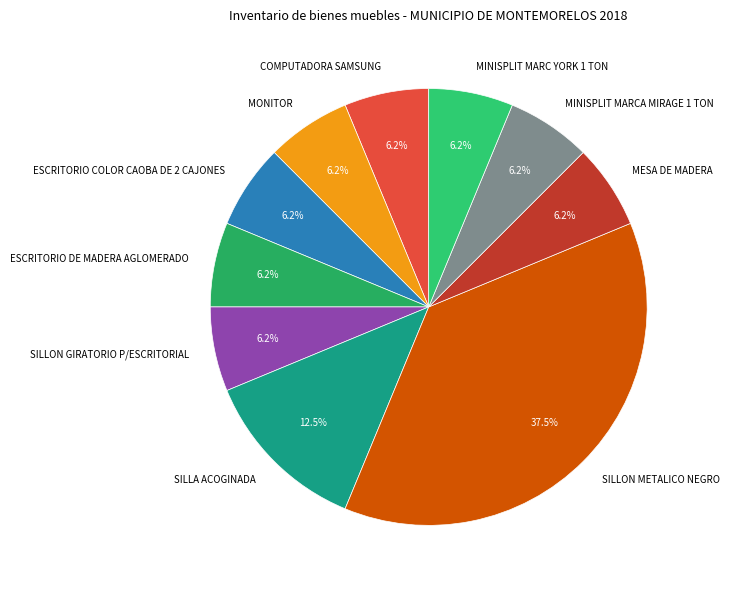

What percentage is the ESCRITORIO COLOR CAOBA DE 2 CAJONES slice, to the nearest percent?

6%